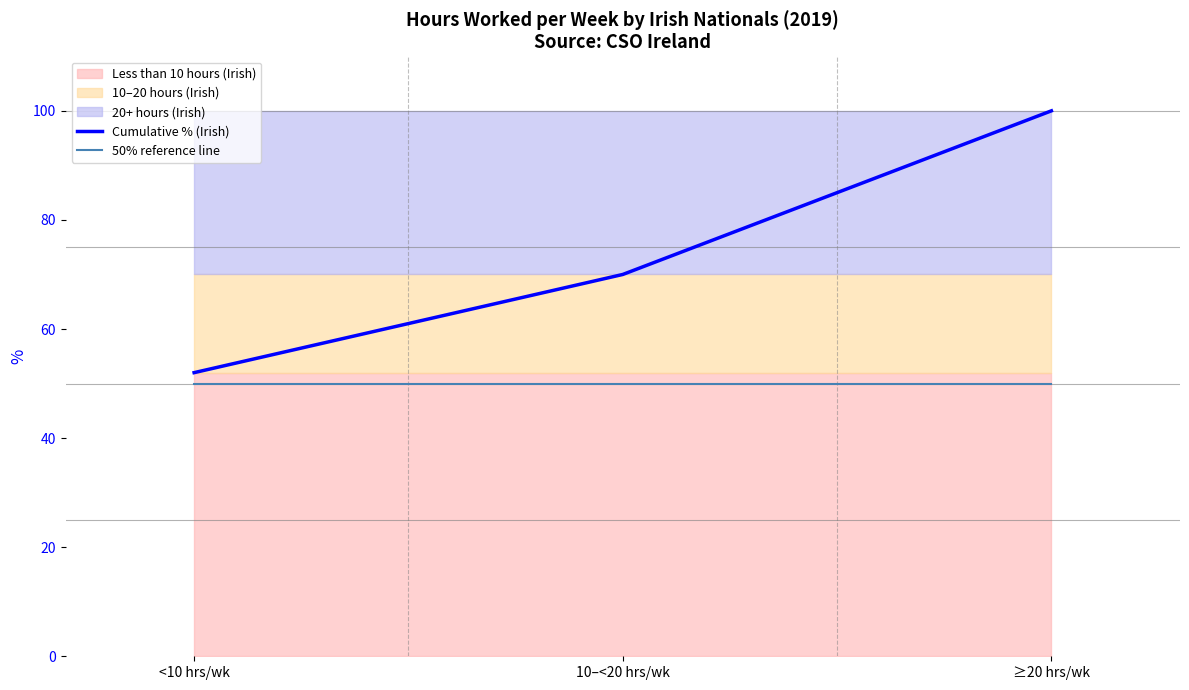

Which label corresponds to the smallest value in the chart?

<10 hrs/wk